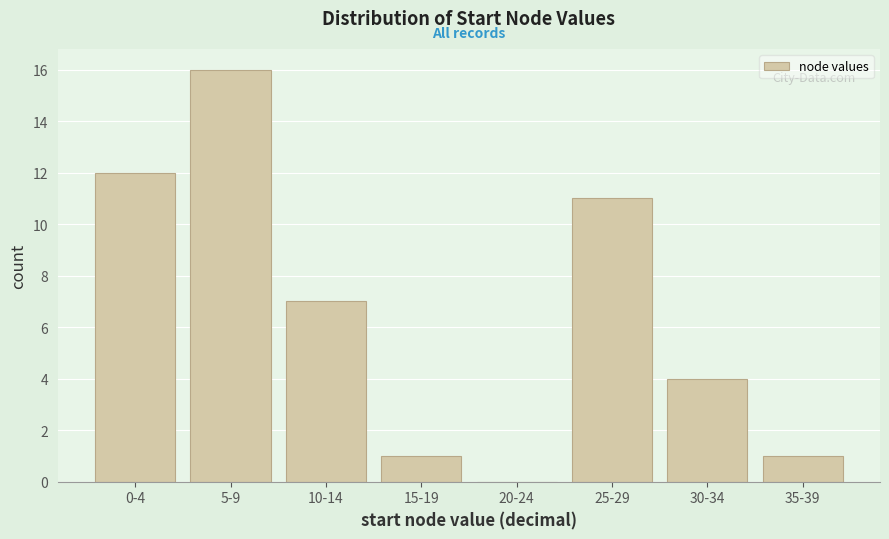

Reading left to right, what are all the values shown in this chart?

0-4=12	5-9=16	10-14=7	15-19=1	20-24=0	25-29=11	30-34=4	35-39=1